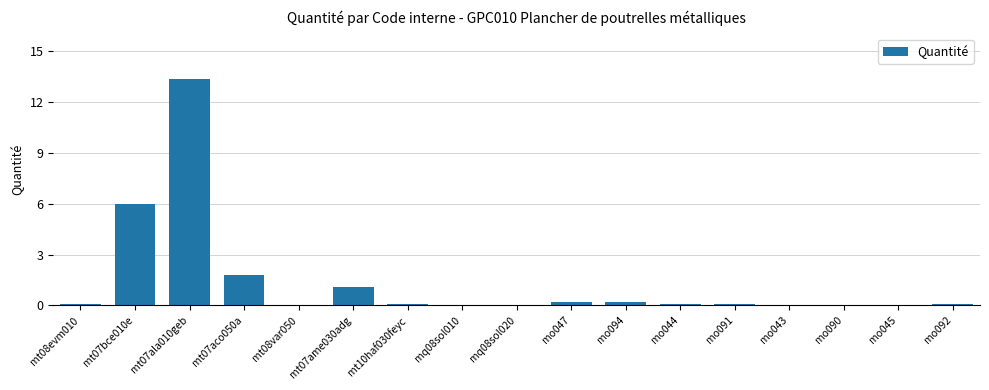

Which label corresponds to the largest value in the chart?

mt07ala010geb